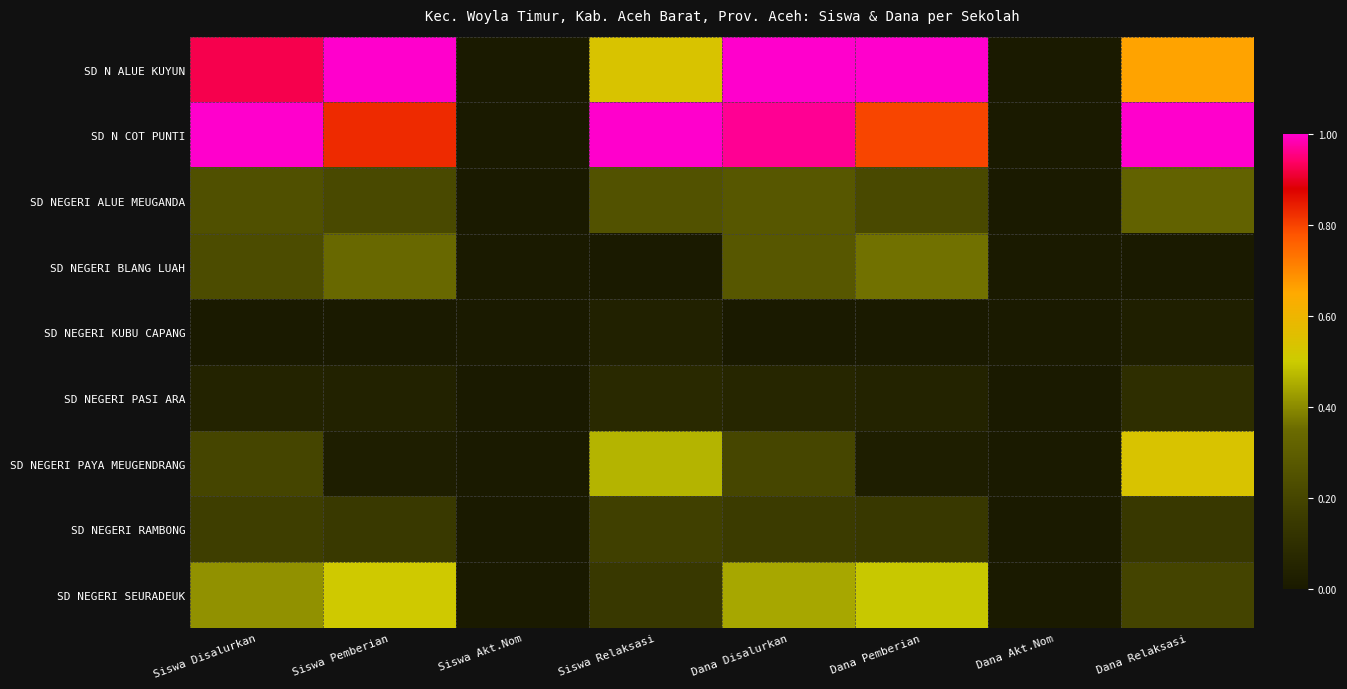

Count the number of data series in this chart.

9